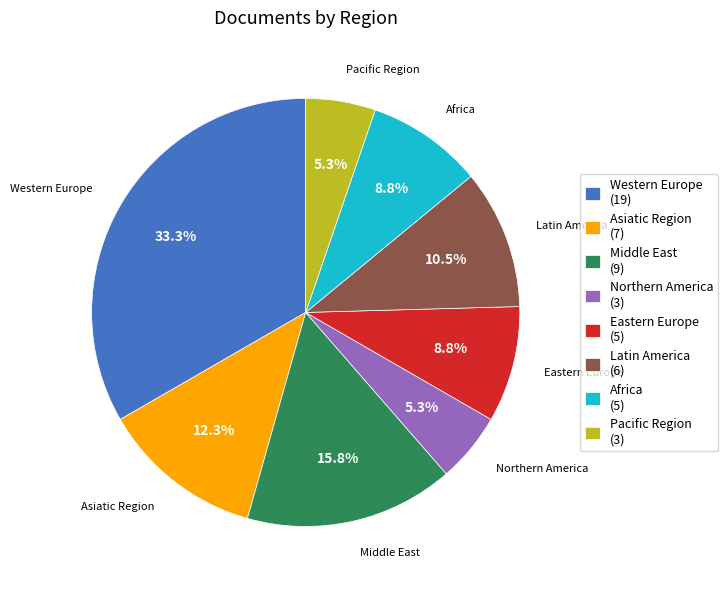

To the nearest percent, what is the difference between the largest and smallest slice percentages?

28%